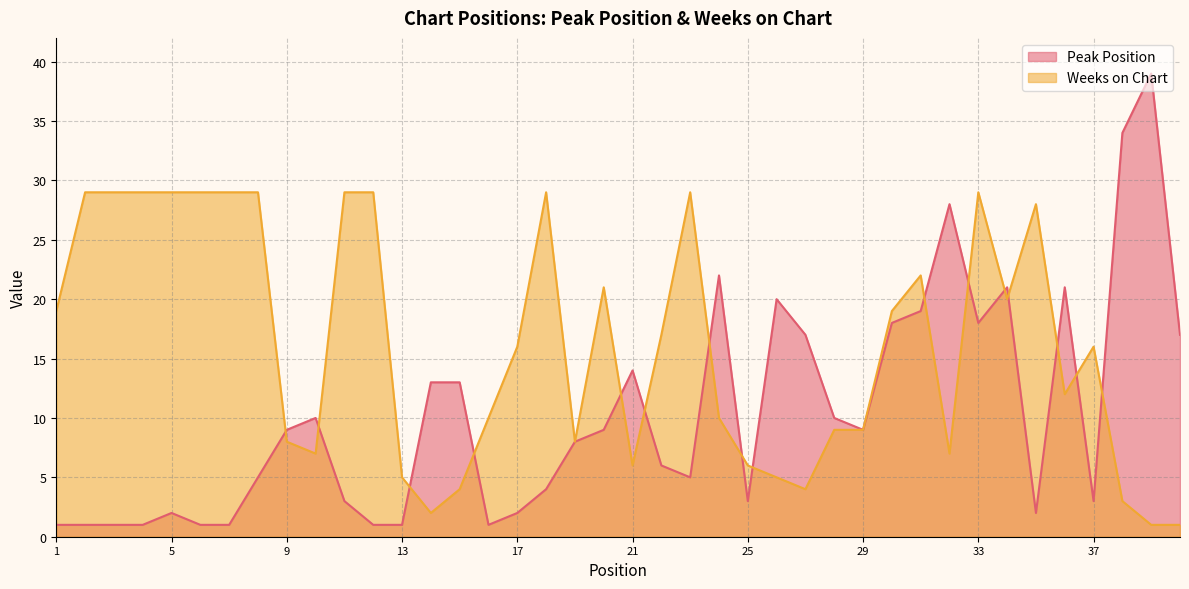

At which category does Weeks on Chart reach its first local valley?

10